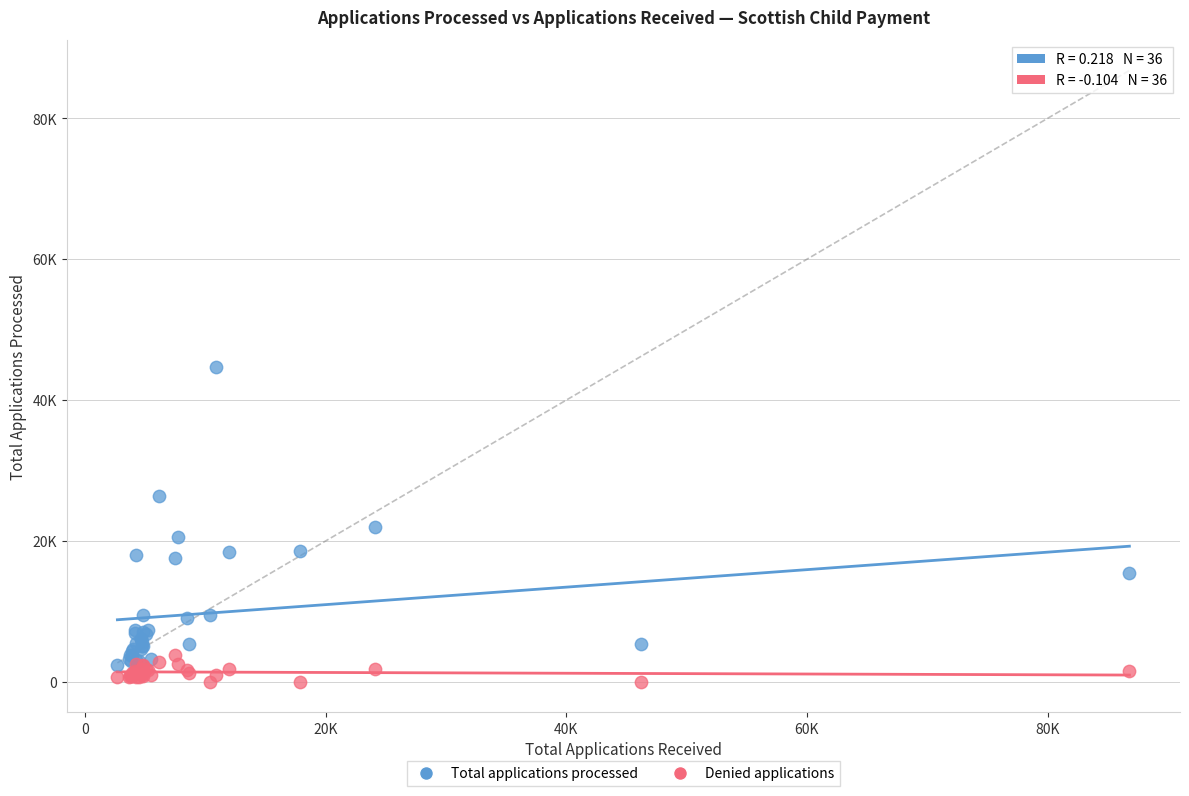

Which series contains the highest Y value?

Total applications processed